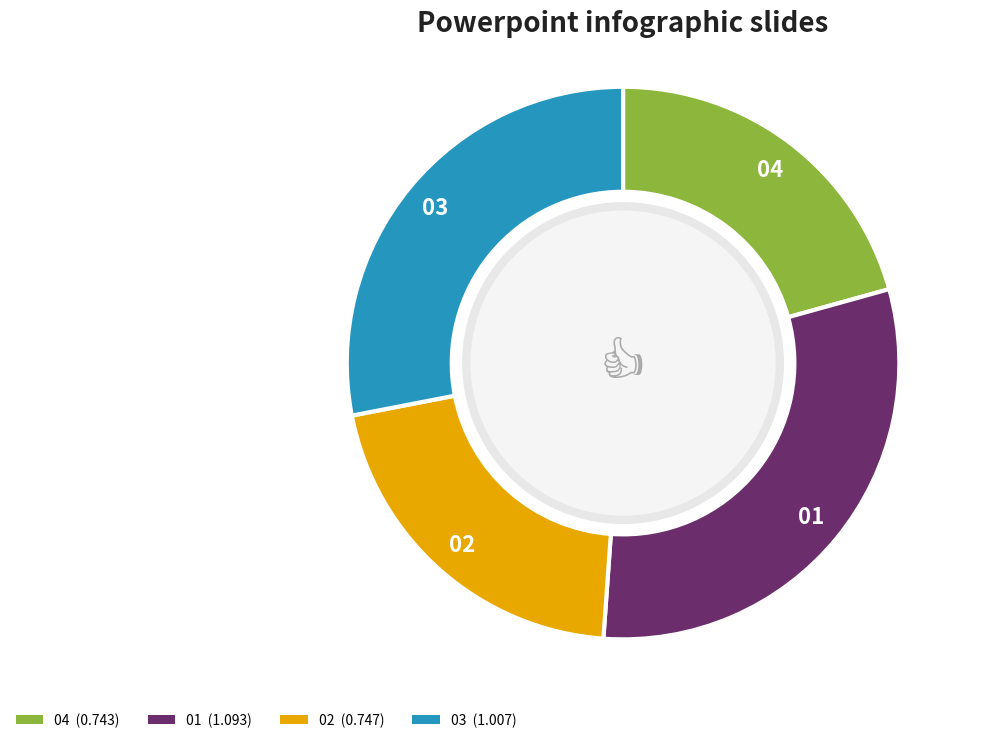

Is there any slice that represents more than half of the pie?

No